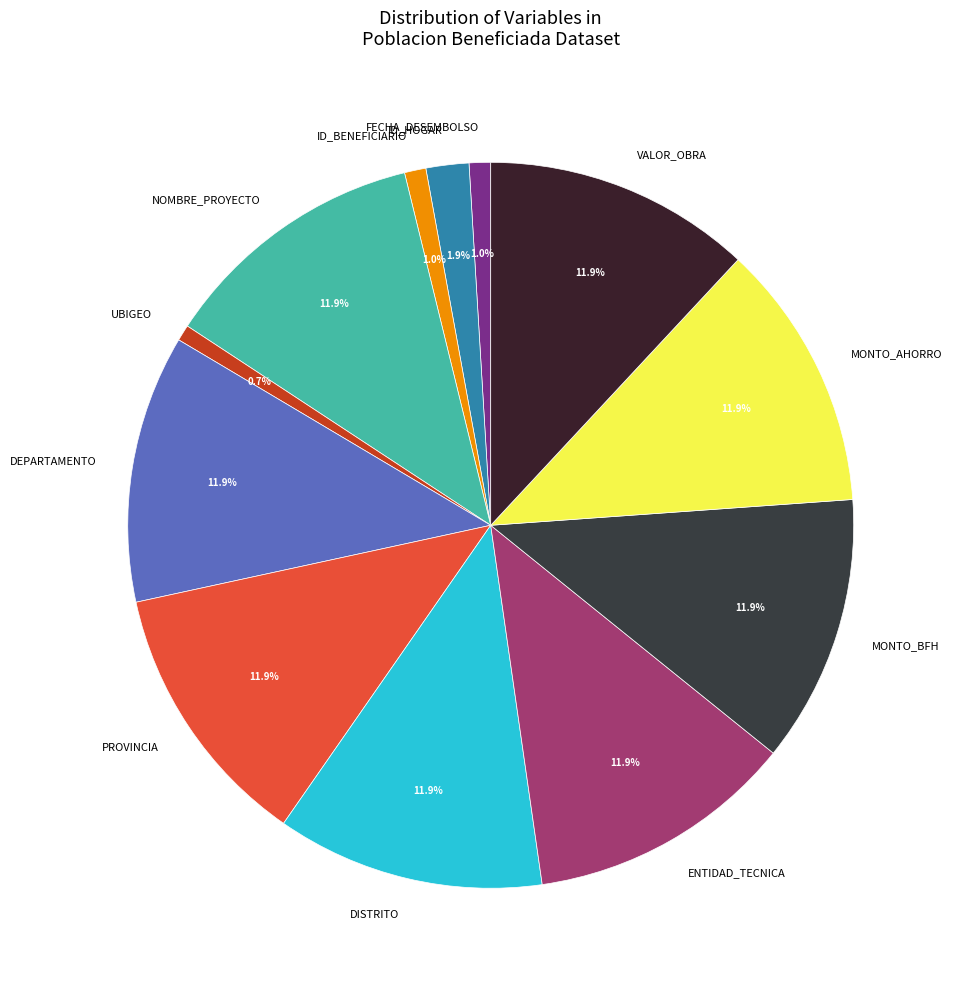

Does any single category account for the majority?

No